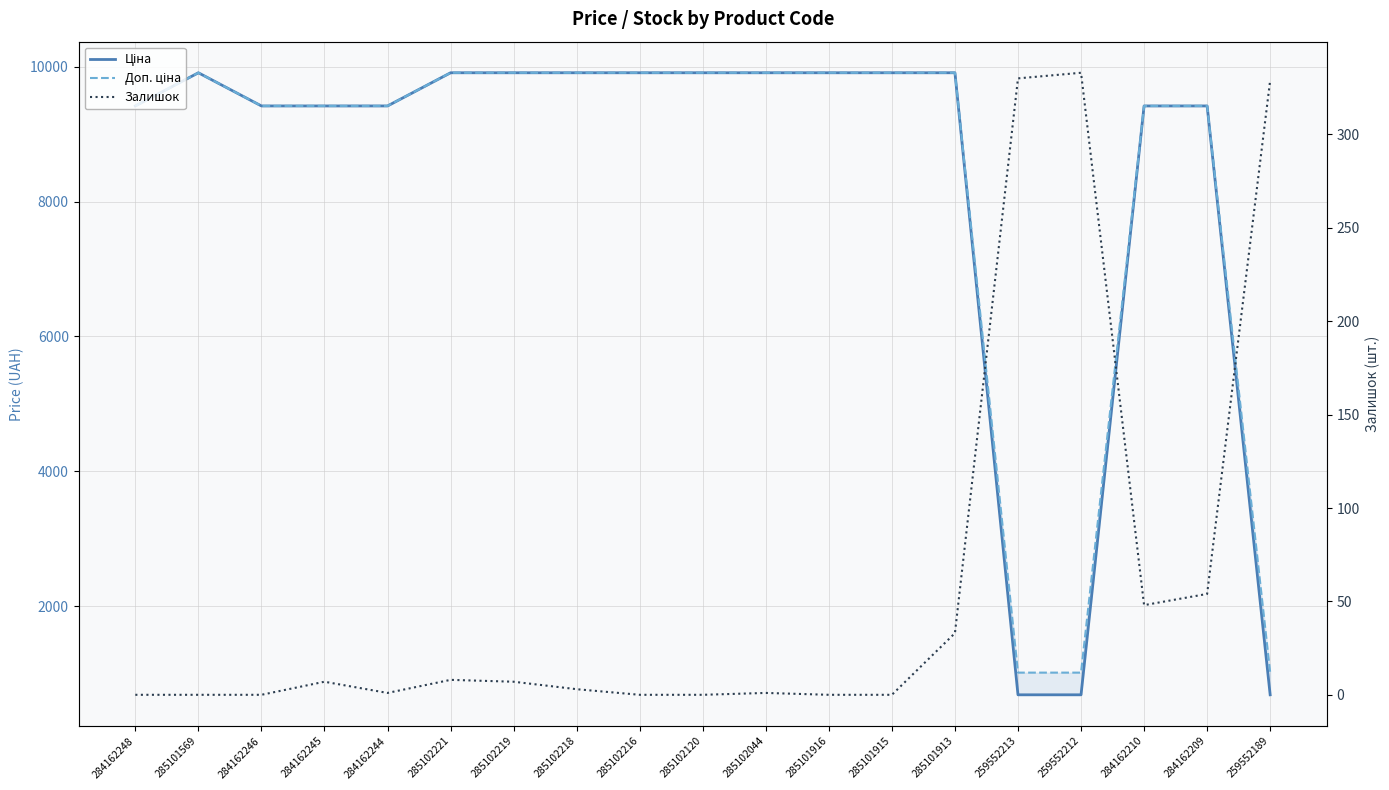

Which has a higher value, 284162246 or 285102216?

285102216